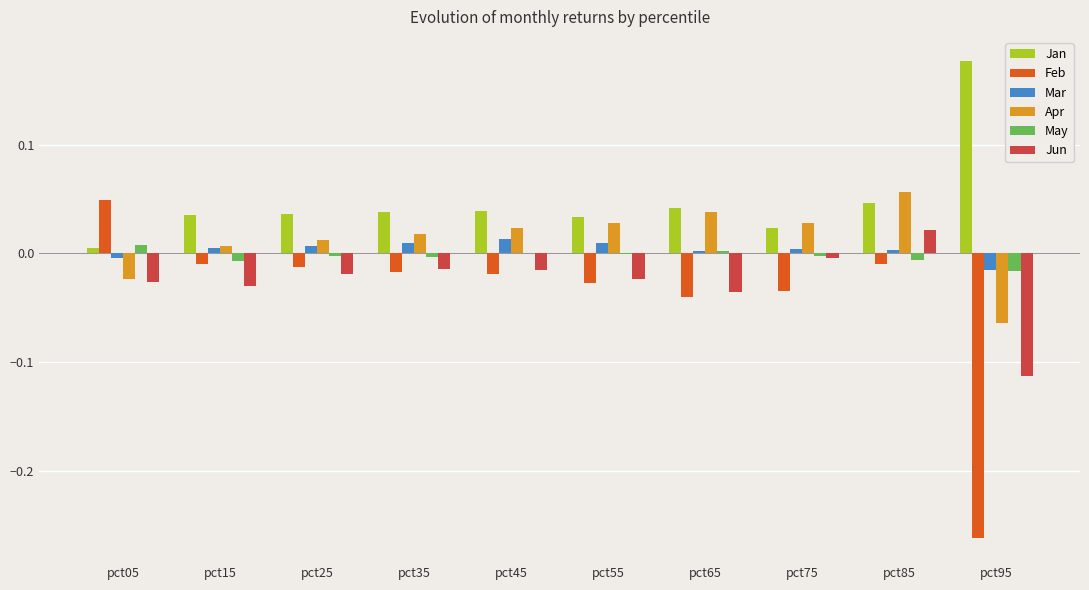

Count the number of categories in the chart.

10